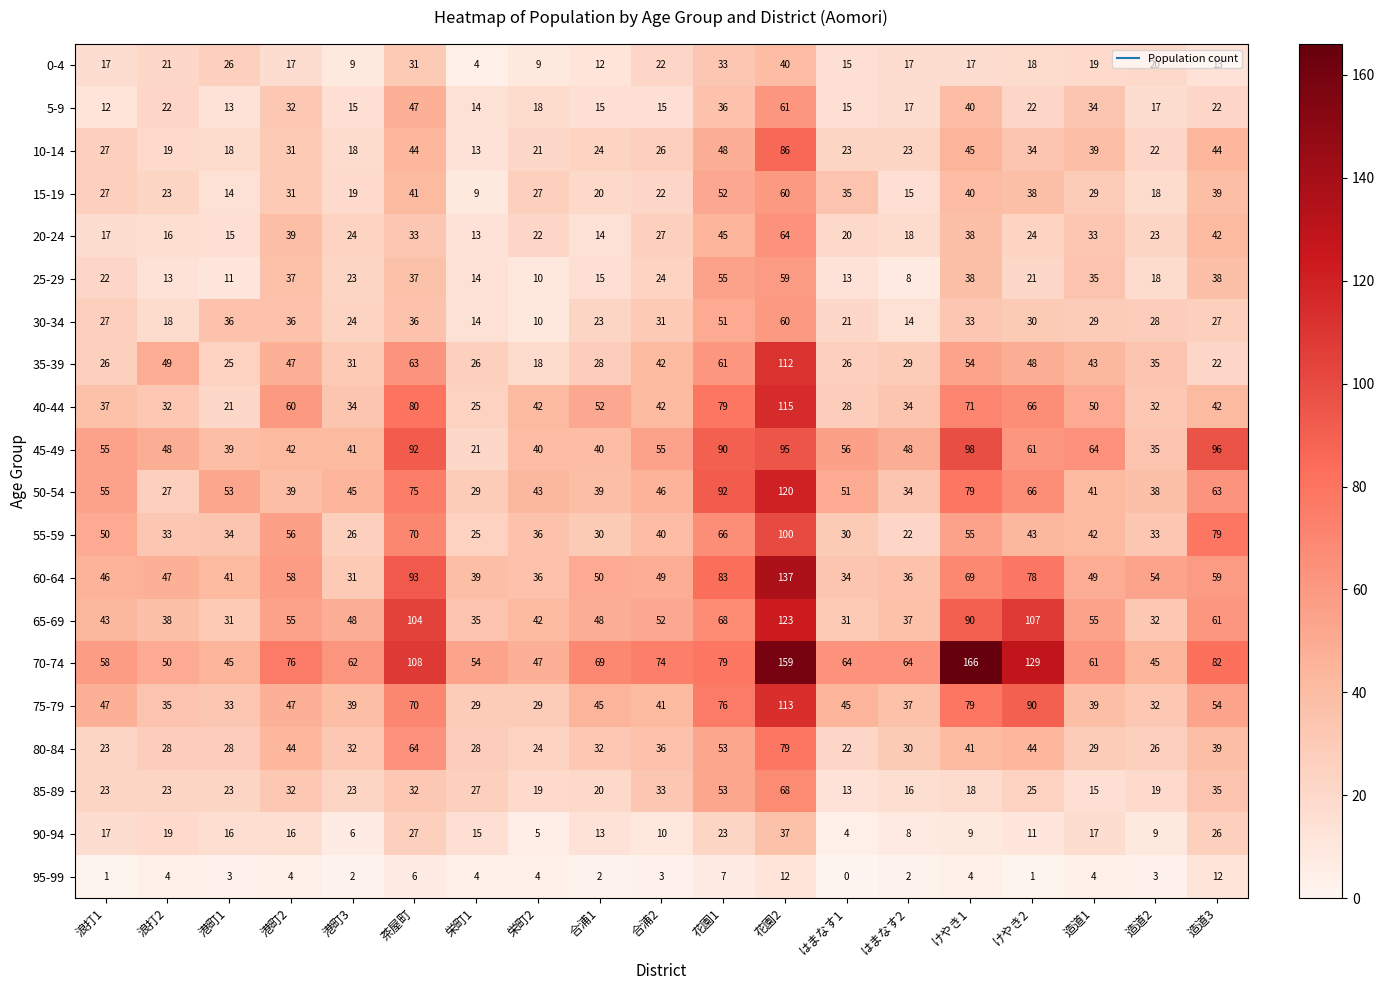

True or false: 85-89 has a value of 23 at 港町1.

True